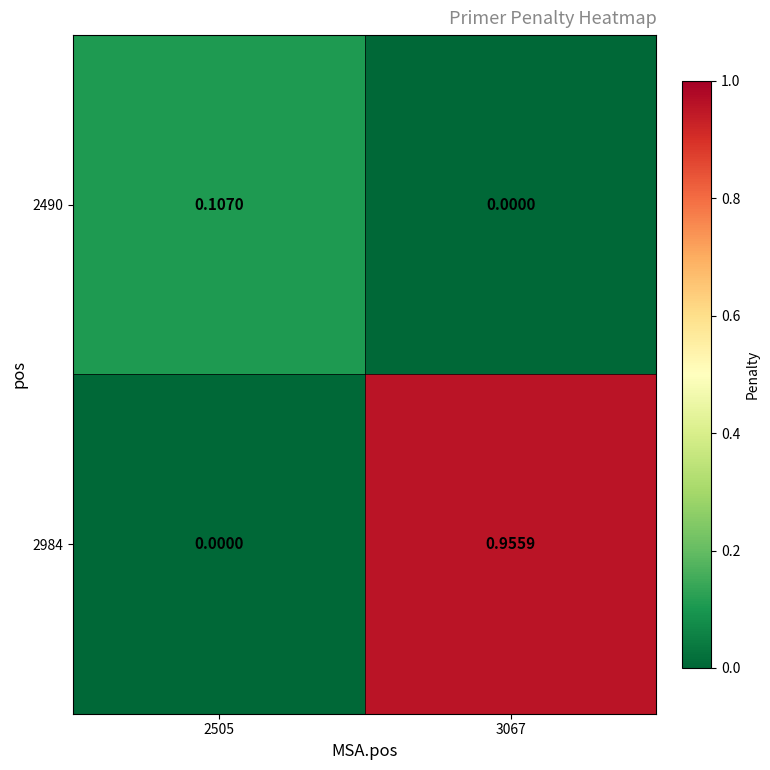

Is the value of 2490 at 2505 greater than the value of 2984 at 3067?

No